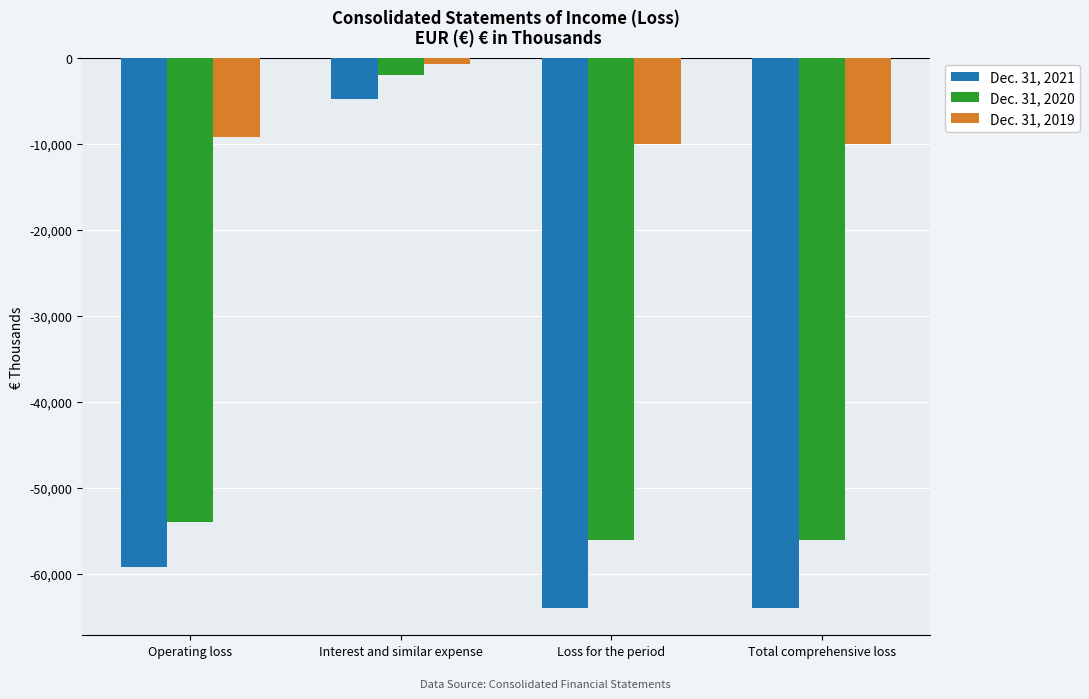

At which category is the sum across all series the highest?

Interest and similar expense